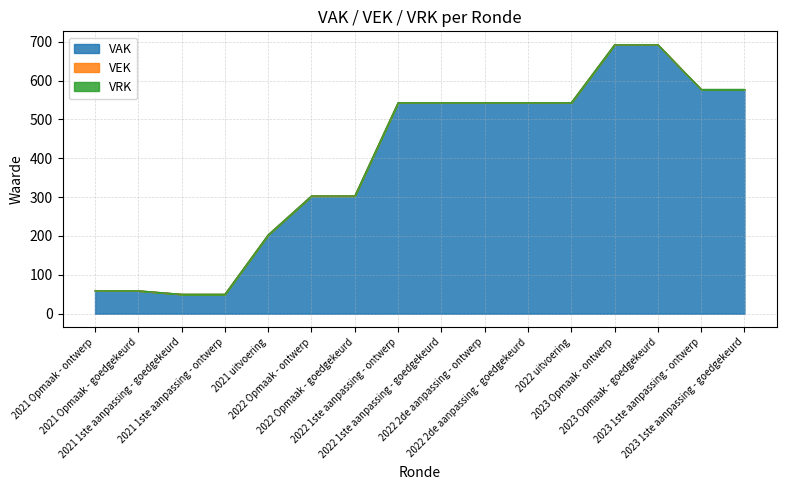

True or false: VEK and VAK cross at least once.

False